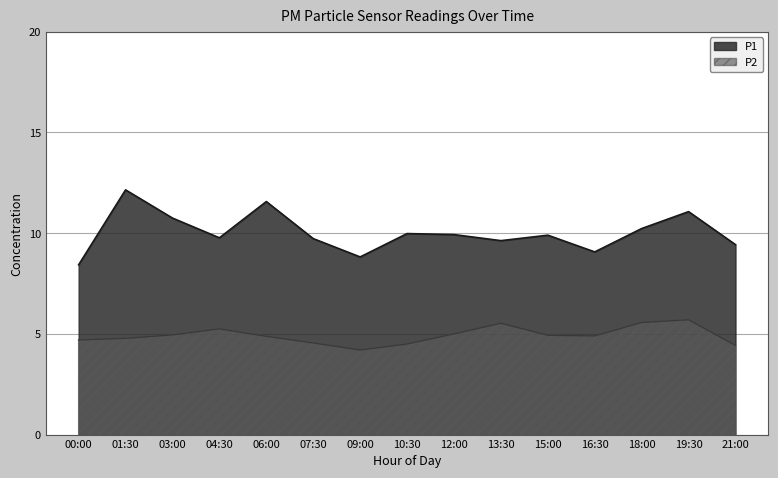

At how many categories does at least one series exceed 6?

15